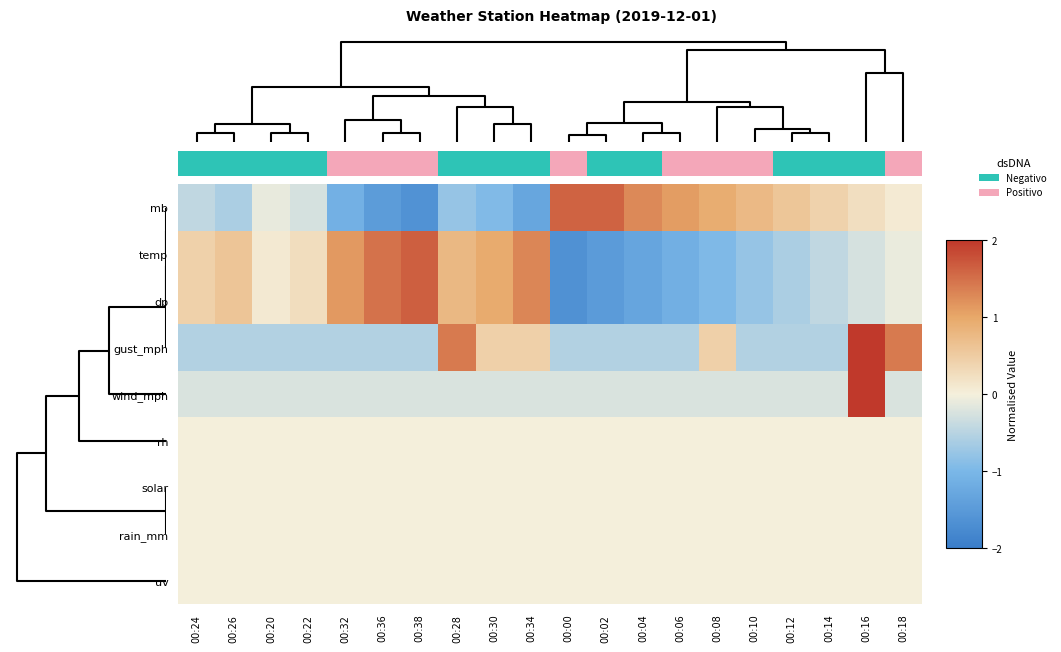

What is the maximum value for dp?

1.6